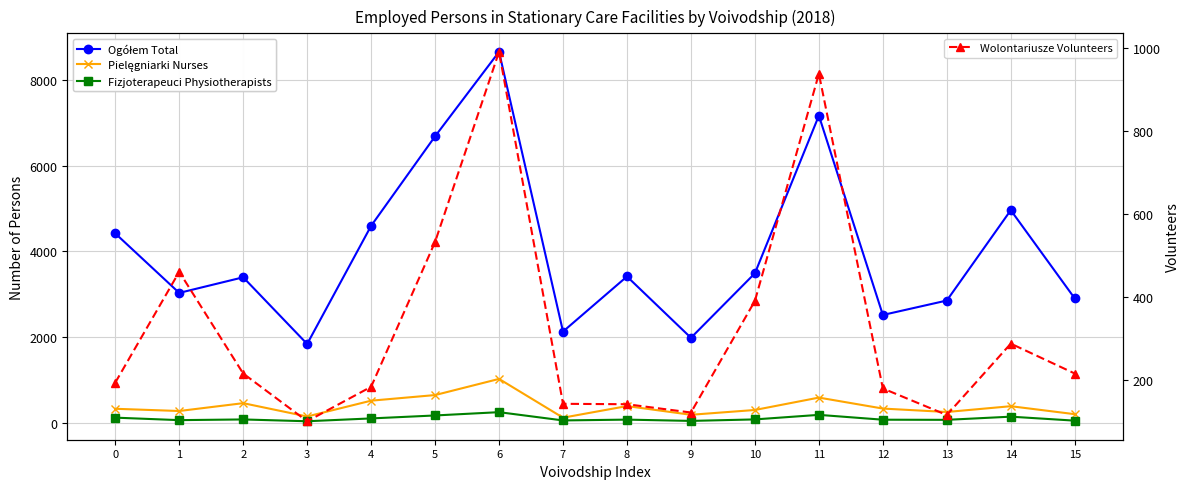

What is the sum of all Ogółem Total values?

64069